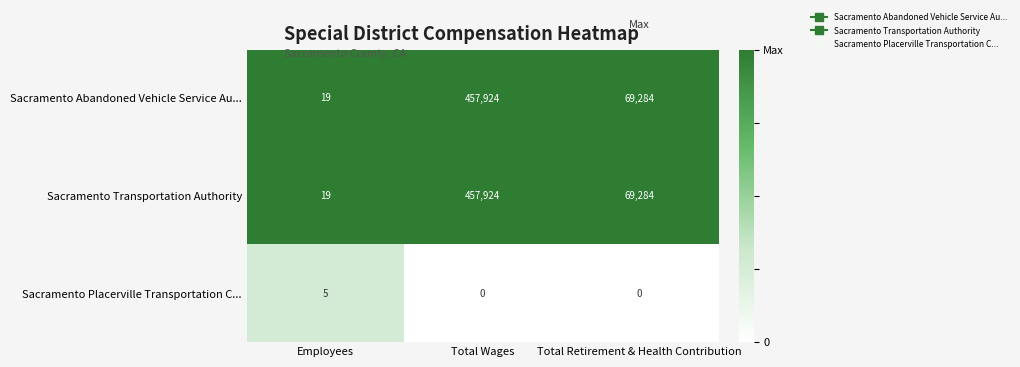

What is the highest value of the Sacramento Abandoned Vehicle Service Au... series?

457924